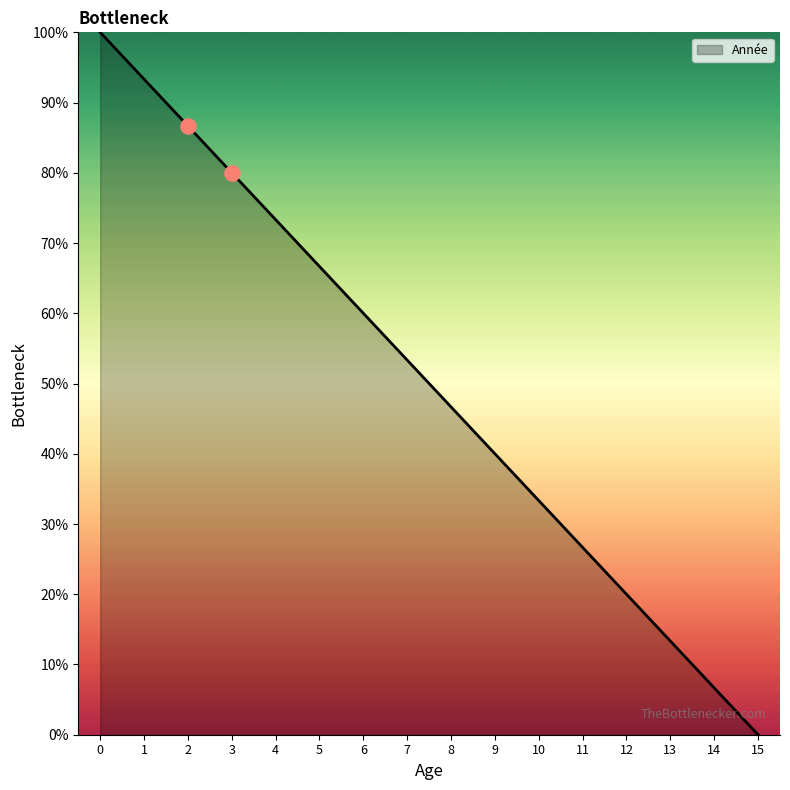

Between 3 and 5, which is larger?

3